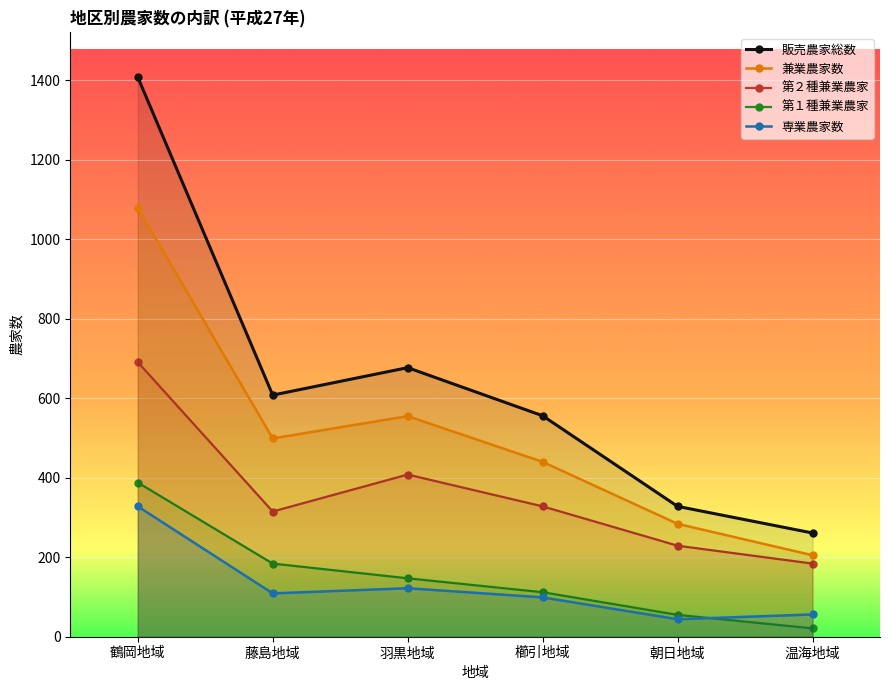

What is the greatest value displayed?

1408